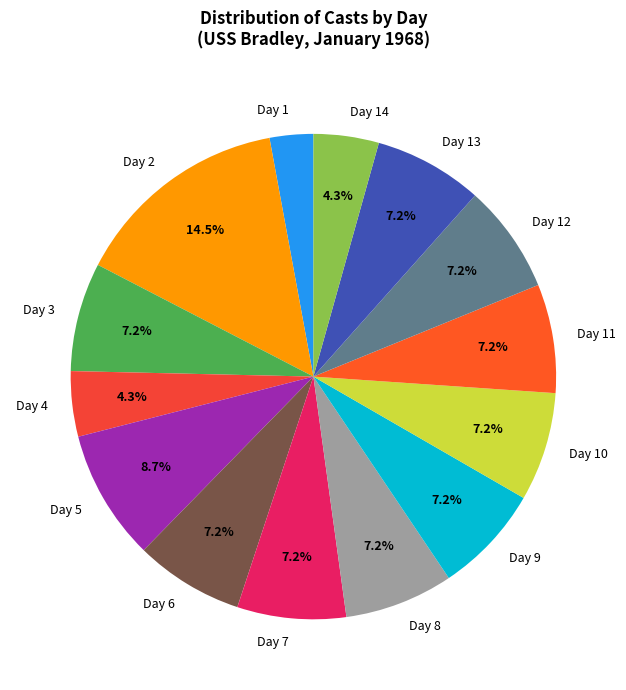

Is Day 12 the majority of the pie?

No